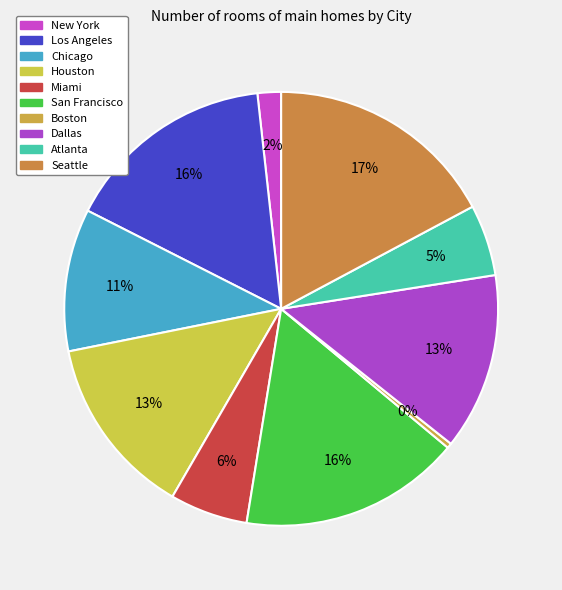

How many segments does this pie chart have?

10